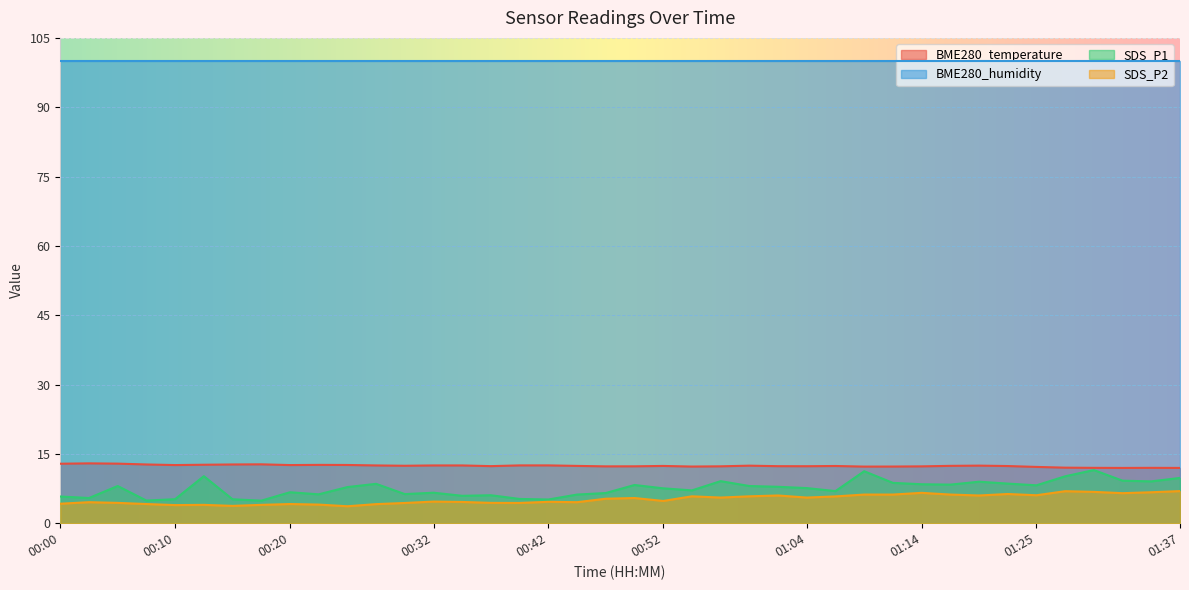

What is the lowest value of the SDS_P1 series?

4.9